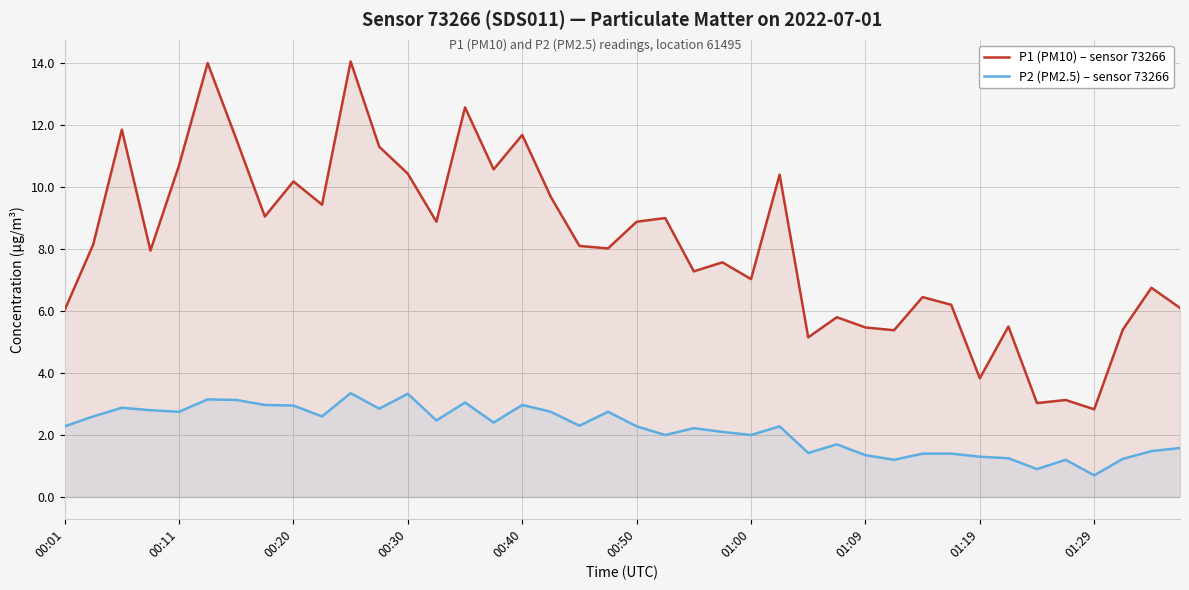

True or false: P1 (PM10) – sensor 73266 and P2 (PM2.5) – sensor 73266 cross at least once.

False